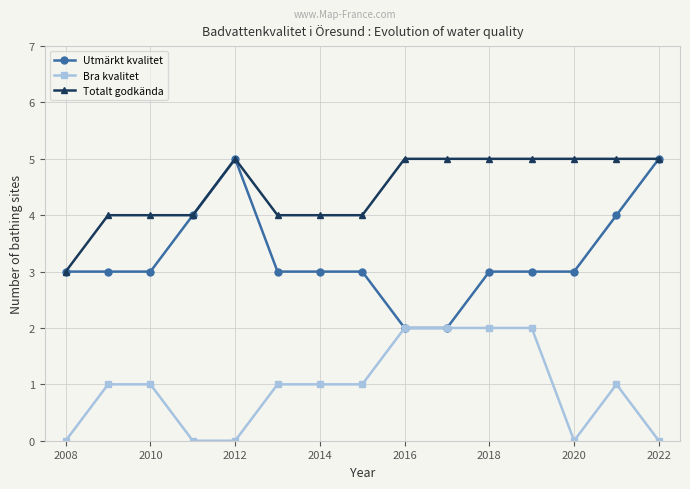

What is the greatest value displayed?

5